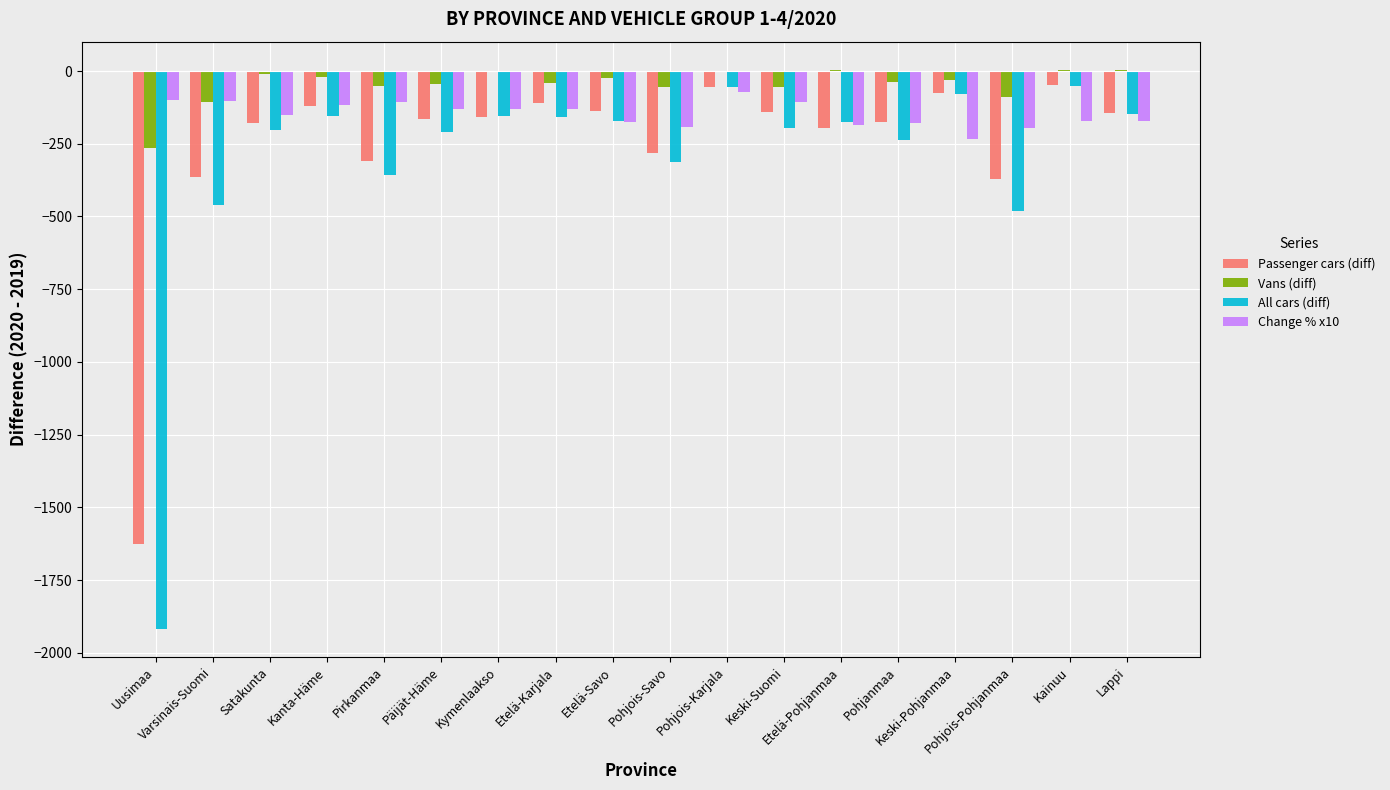

What is the maximum value for All cars (diff)?

-52.0